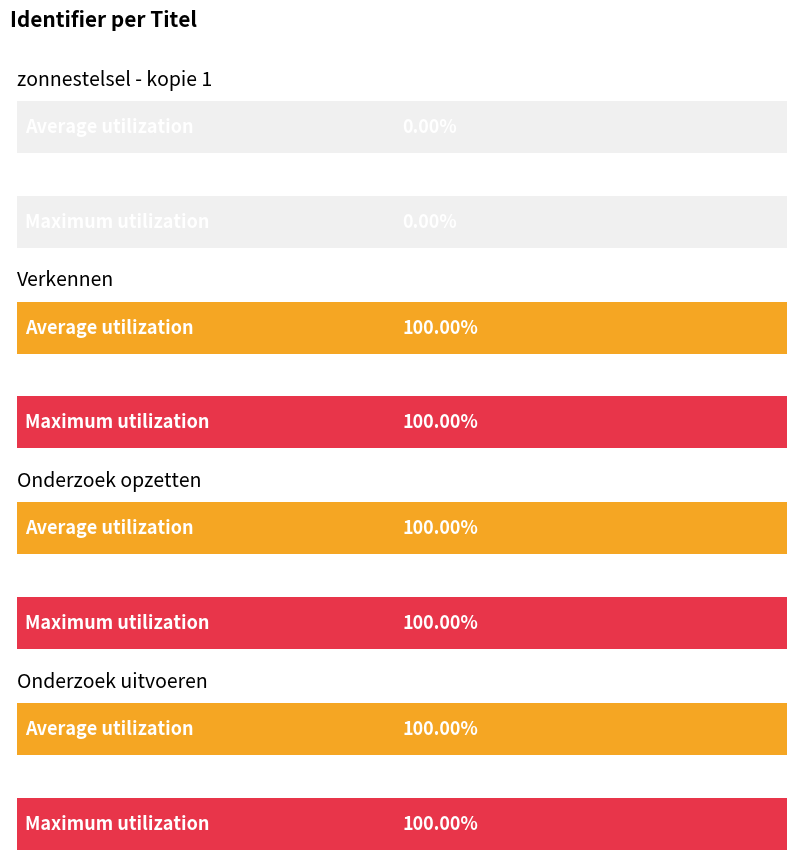

At which label is the value closest to 3264221?

Verkennen